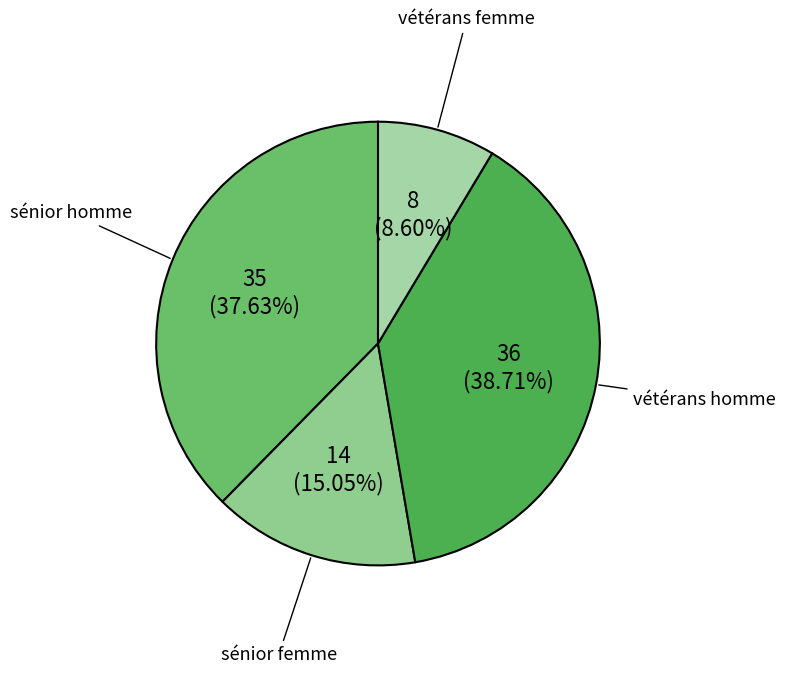

Between sénior homme and vétérans homme, which is larger?

vétérans homme